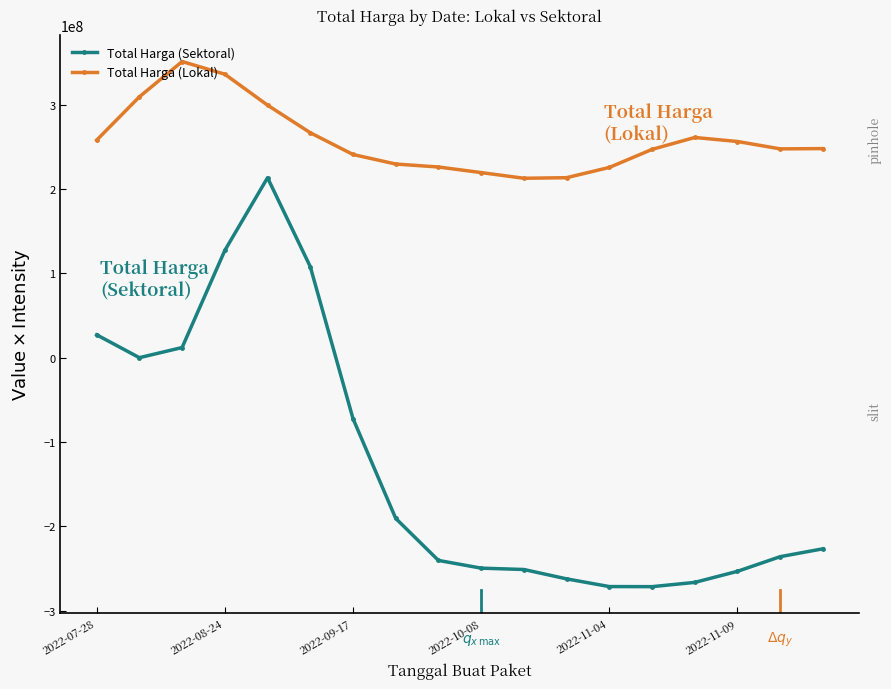

How many values in the Total Harga (Sektoral) series are below -226578772?

10